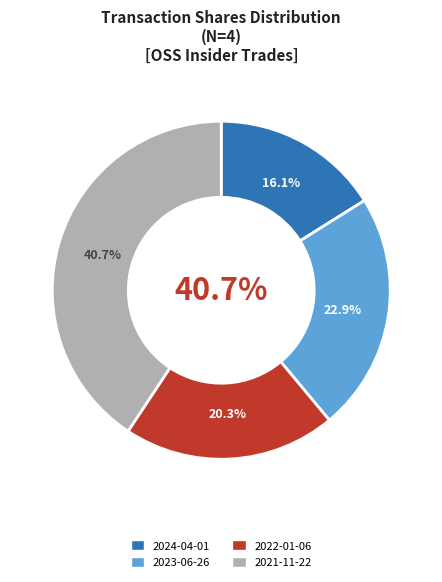

Is there any slice that represents more than half of the pie?

No